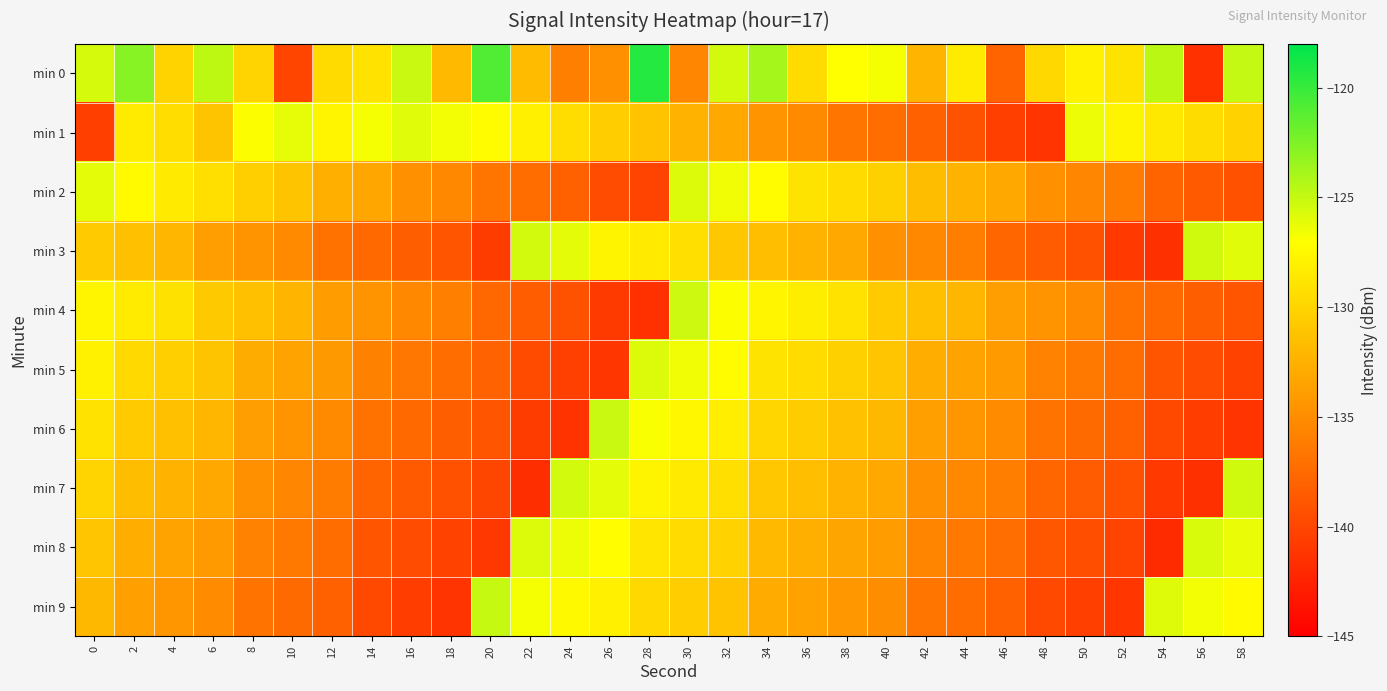

Reading left to right, what are all the values shown in this chart?

min 0: 0=-125.6	2=-122.8	4=-130.1	6=-124.7	8=-130.0	10=-140.1	12=-129.6	14=-129.0	16=-125.1	18=-131.9	20=-120.9	22=-131.7	24=-136.0	26=-134.7	28=-119.3	30=-135.5	32=-125.4	34=-123.9	36=-129.5	38=-127.0	40=-126.7	42=-132.1	44=-128.4	46=-137.9	48=-129.7	50=-128.0	52=-128.9	54=-124.6	56=-141.5	58=-124.9
min 1: 0=-140.5	2=-128.4	4=-129.3	6=-131.1	8=-126.9	10=-126.2	12=-127.6	14=-126.7	16=-125.9	18=-126.6	20=-127.2	22=-128.1	24=-129.3	26=-130.5	28=-131.2	30=-132.4	32=-133.1	34=-134.6	36=-135.2	38=-136.7	40=-137.3	42=-138.2	44=-139.1	46=-140.5	48=-141.3	50=-126.4	52=-127.8	54=-128.6	56=-129.4	58=-130.2
min 2: 0=-126.1	2=-127.3	4=-128.5	6=-129.2	8=-130.4	10=-131.1	12=-132.6	14=-133.2	16=-134.8	18=-135.3	20=-136.7	22=-137.4	24=-138.1	26=-139.6	28=-140.2	30=-125.8	32=-126.5	34=-127.2	36=-128.9	38=-129.6	40=-130.3	42=-131.7	44=-132.4	46=-133.1	48=-134.8	50=-135.5	52=-136.2	54=-137.9	56=-138.6	58=-139.3
min 3: 0=-130.7	2=-131.4	4=-132.1	6=-133.8	8=-134.5	10=-135.2	12=-136.9	14=-137.6	16=-138.3	18=-139.0	20=-140.7	22=-125.4	24=-126.1	26=-127.8	28=-128.5	30=-129.2	32=-130.9	34=-131.6	36=-132.3	38=-133.0	40=-134.7	42=-135.4	44=-136.1	46=-137.8	48=-138.5	50=-139.2	52=-140.9	54=-141.6	56=-125.3	58=-126.0
min 4: 0=-127.7	2=-128.4	4=-129.1	6=-130.8	8=-131.5	10=-132.2	12=-133.9	14=-134.6	16=-135.3	18=-136.0	20=-137.7	22=-138.4	24=-139.1	26=-140.8	28=-141.5	30=-125.2	32=-126.9	34=-127.6	36=-128.3	38=-129.0	40=-130.7	42=-131.4	44=-132.1	46=-133.8	48=-134.5	50=-135.2	52=-136.9	54=-137.6	56=-138.3	58=-139.0
min 5: 0=-128.0	2=-129.7	4=-130.4	6=-131.1	8=-132.8	10=-133.5	12=-134.2	14=-135.9	16=-136.6	18=-137.3	20=-138.0	22=-139.7	24=-140.4	26=-141.1	28=-125.8	30=-126.5	32=-127.2	34=-128.9	36=-129.6	38=-130.3	40=-131.0	42=-132.7	44=-133.4	46=-134.1	48=-135.8	50=-136.5	52=-137.2	54=-138.9	56=-139.6	58=-140.3
min 6: 0=-129.0	2=-130.7	4=-131.4	6=-132.1	8=-133.8	10=-134.5	12=-135.2	14=-136.9	16=-137.6	18=-138.3	20=-139.0	22=-140.7	24=-141.4	26=-125.1	28=-126.8	30=-127.5	32=-128.2	34=-129.9	36=-130.6	38=-131.3	40=-132.0	42=-133.7	44=-134.4	46=-135.1	48=-136.8	50=-137.5	52=-138.2	54=-139.9	56=-140.6	58=-141.3
min 7: 0=-130.0	2=-131.7	4=-132.4	6=-133.1	8=-134.8	10=-135.5	12=-136.2	14=-137.9	16=-138.6	18=-139.3	20=-140.0	22=-141.7	24=-125.4	26=-126.1	28=-127.8	30=-128.5	32=-129.2	34=-130.9	36=-131.6	38=-132.3	40=-133.0	42=-134.7	44=-135.4	46=-136.1	48=-137.8	50=-138.5	52=-139.2	54=-140.9	56=-141.6	58=-125.3
min 8: 0=-131.0	2=-132.7	4=-133.4	6=-134.1	8=-135.8	10=-136.5	12=-137.2	14=-138.9	16=-139.6	18=-140.3	20=-141.0	22=-125.7	24=-126.4	26=-127.1	28=-128.8	30=-129.5	32=-130.2	34=-131.9	36=-132.6	38=-133.3	40=-134.0	42=-135.7	44=-136.4	46=-137.1	48=-138.8	50=-139.5	52=-140.2	54=-141.9	56=-125.6	58=-126.3
min 9: 0=-132.0	2=-133.7	4=-134.4	6=-135.1	8=-136.8	10=-137.5	12=-138.2	14=-139.9	16=-140.6	18=-141.3	20=-125.0	22=-126.7	24=-127.4	26=-128.1	28=-129.8	30=-130.5	32=-131.2	34=-132.9	36=-133.6	38=-134.3	40=-135.0	42=-136.7	44=-137.4	46=-138.1	48=-139.8	50=-140.5	52=-141.2	54=-125.9	56=-126.6	58=-127.3